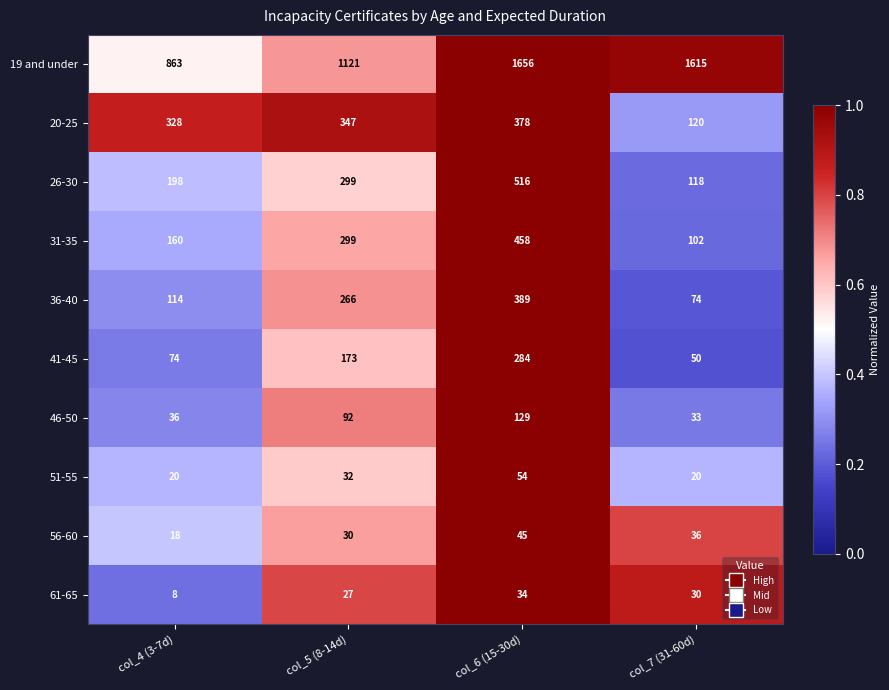

List the series in order of their peak value, highest first.

19 and under, 26-30, 31-35, 36-40, 20-25, 41-45, 46-50, 51-55, 56-60, 61-65